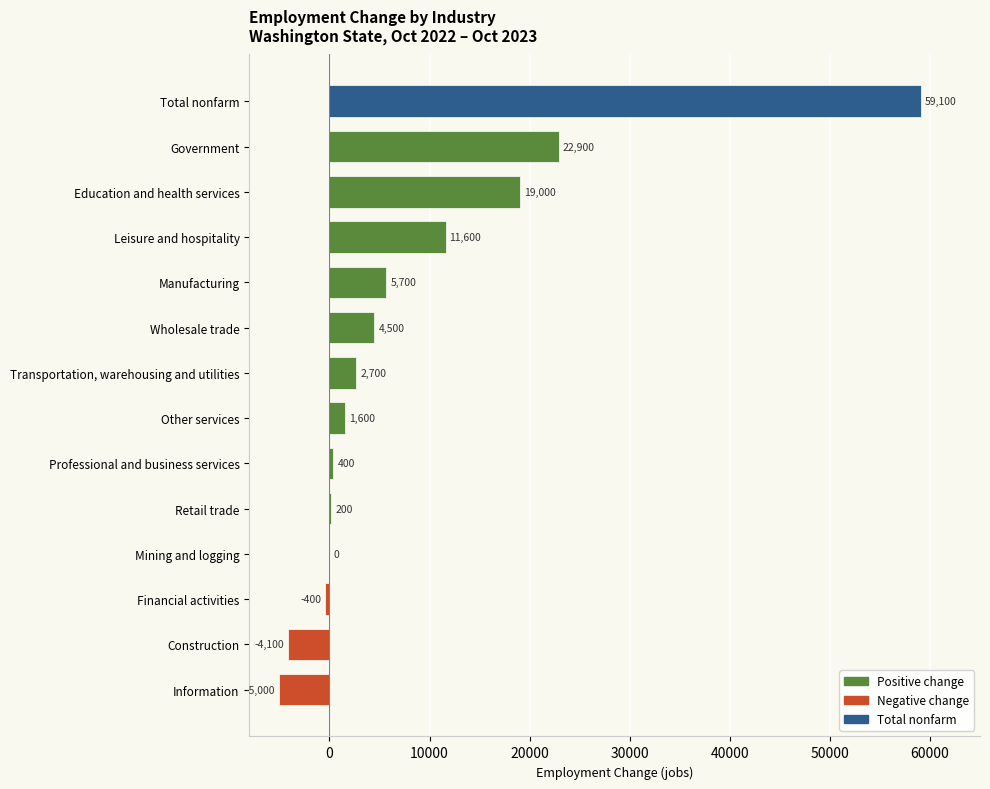

Reading bottom to top, transcribe all the data shown in this chart.

Information=-5000	Construction=-4100	Financial activities=-400	Mining and logging=0	Retail trade=200	Professional and business services=400	Other services=1600	Transportation, warehousing and utilities=2700	Wholesale trade=4500	Manufacturing=5700	Leisure and hospitality=11600	Education and health services=19000	Government=22900	Total nonfarm=59100